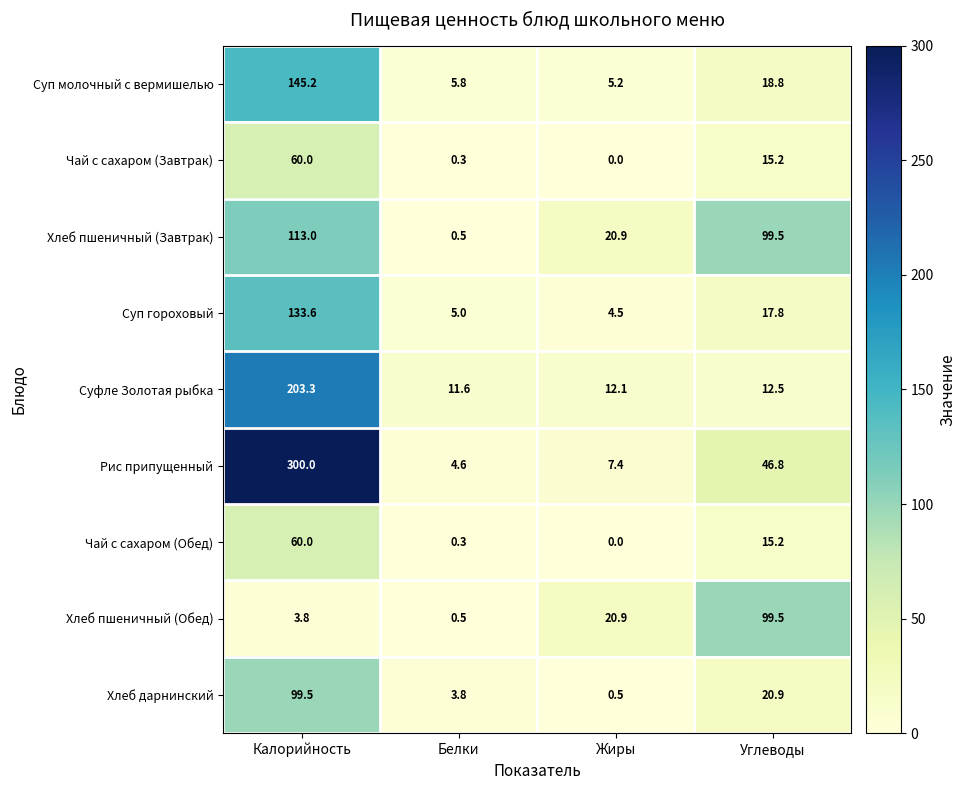

Rank the categories by Суп молочный с вермишелью value from highest to lowest.

Калорийность, Углеводы, Белки, Жиры